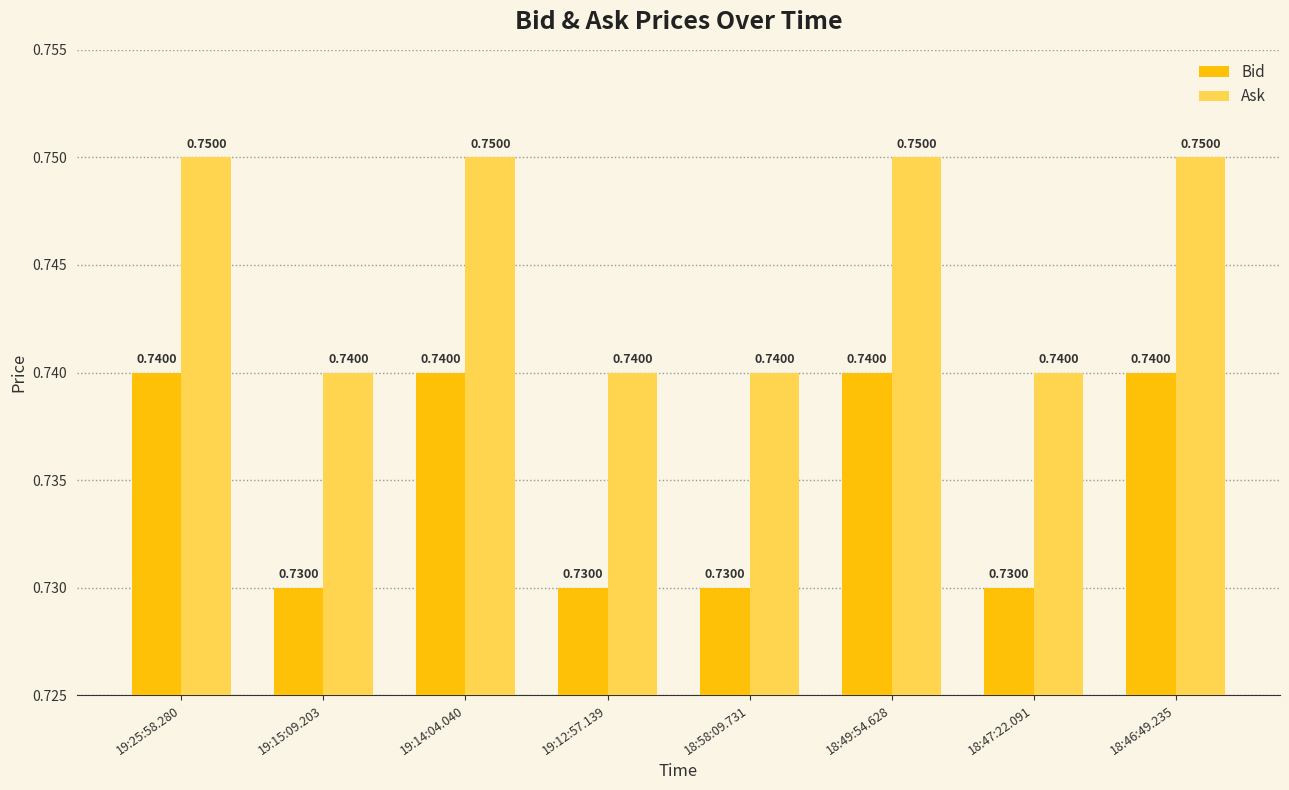

Which series has the largest total across all categories?

Ask